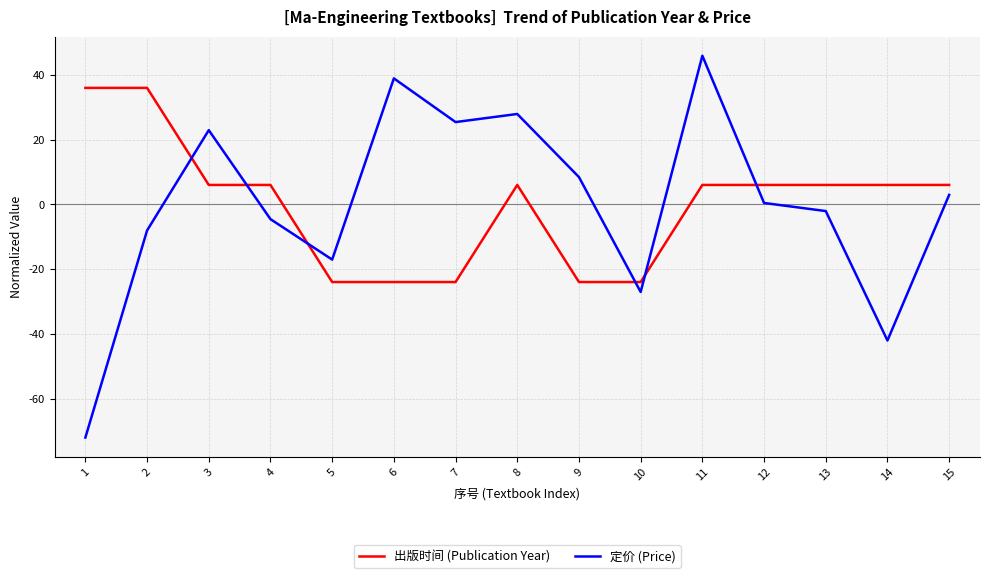

Which series has the widest spread of values?

定价 (Price)